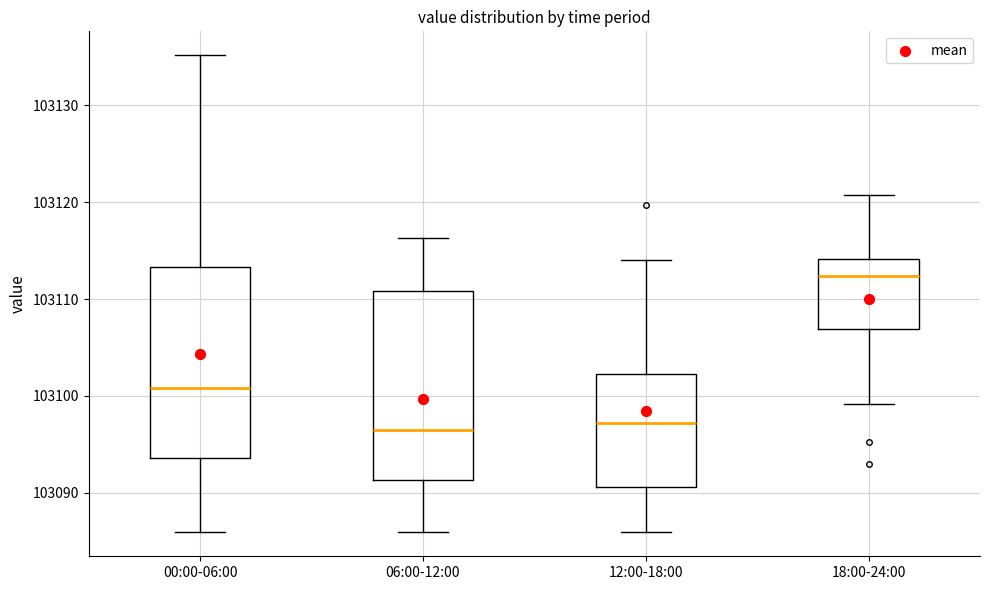

Reading left to right, transcribe this box plot: for each box, give where its median line is, the range the box spans, and where its two whiskers end, as read against the y-axis. The values are not printed on the chart, so give them approximately, as read against the axis.

00:00-06:00: median 103101, box 103094 to 103113, whiskers 103086 to 103135
06:00-12:00: median 103096, box 103091 to 103111, whiskers 103086 to 103116
12:00-18:00: median 103097, box 103091 to 103102, whiskers 103086 to 103114
18:00-24:00: median 103112, box 103107 to 103114, whiskers 103099 to 103121